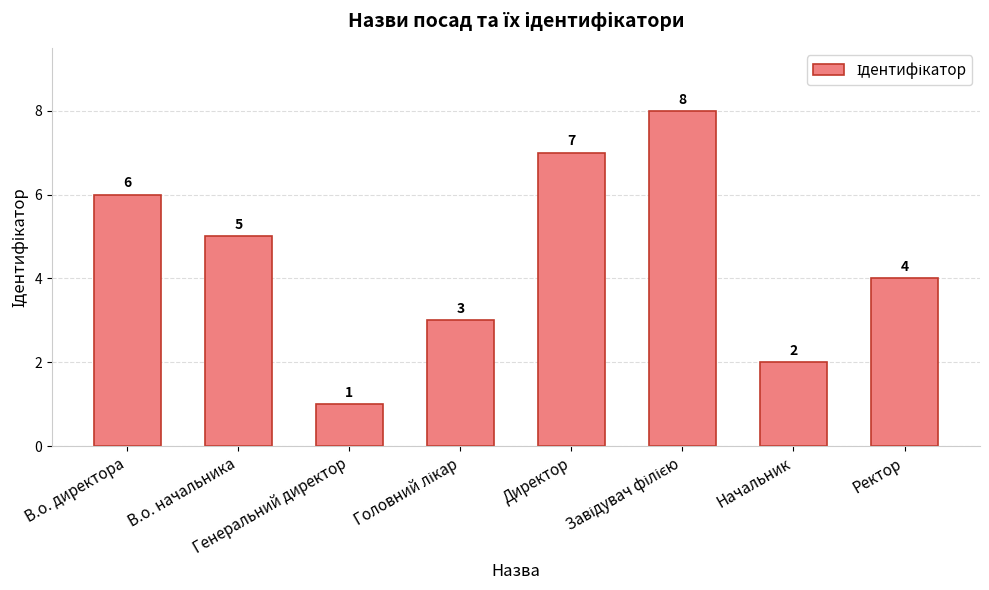

Count the values in the range 3 to 7.

5